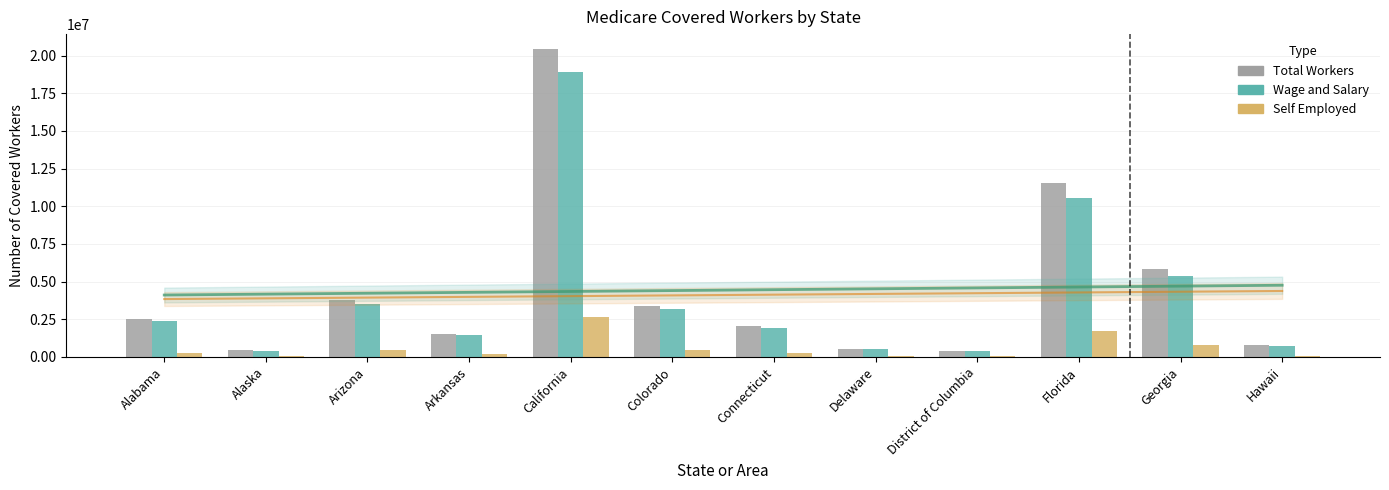

What is the difference between the highest and lowest values at Georgia?

5043635